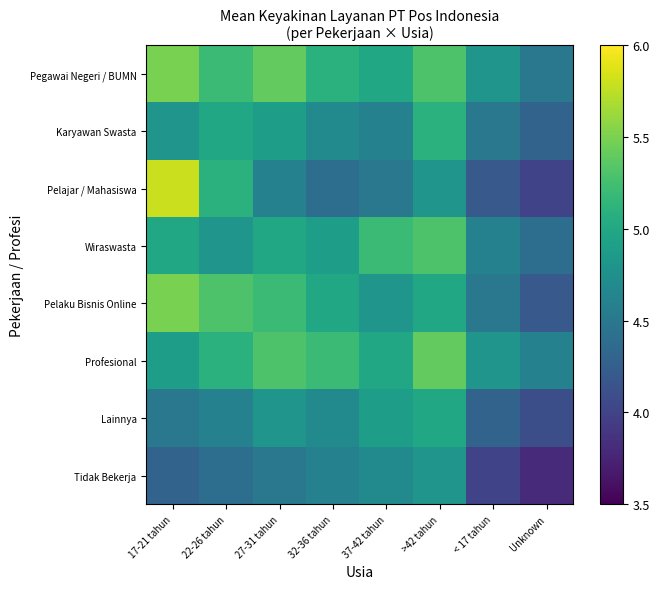

Reading left to right, transcribe all the data shown in this chart.

Pegawai Negeri / BUMN: 17-21 tahun=5.5	22-26 tahun=5.2	27-31 tahun=5.4	32-36 tahun=5.1	37-42 tahun=5.0	>42 tahun=5.3	< 17 tahun=4.8	Unknown=4.5
Karyawan Swasta: 17-21 tahun=4.8	22-26 tahun=5.0	27-31 tahun=4.9	32-36 tahun=4.7	37-42 tahun=4.6	>42 tahun=5.1	< 17 tahun=4.5	Unknown=4.3
Pelajar / Mahasiswa: 17-21 tahun=5.8	22-26 tahun=5.1	27-31 tahun=4.6	32-36 tahun=4.4	37-42 tahun=4.5	>42 tahun=4.8	< 17 tahun=4.2	Unknown=4.0
Wiraswasta: 17-21 tahun=5.0	22-26 tahun=4.8	27-31 tahun=5.0	32-36 tahun=4.9	37-42 tahun=5.2	>42 tahun=5.3	< 17 tahun=4.6	Unknown=4.4
Pelaku Bisnis Online: 17-21 tahun=5.5	22-26 tahun=5.3	27-31 tahun=5.2	32-36 tahun=5.0	37-42 tahun=4.8	>42 tahun=5.0	< 17 tahun=4.5	Unknown=4.2
Profesional: 17-21 tahun=4.9	22-26 tahun=5.1	27-31 tahun=5.3	32-36 tahun=5.2	37-42 tahun=5.0	>42 tahun=5.4	< 17 tahun=4.8	Unknown=4.6
Lainnya: 17-21 tahun=4.5	22-26 tahun=4.6	27-31 tahun=4.8	32-36 tahun=4.7	37-42 tahun=4.9	>42 tahun=5.0	< 17 tahun=4.3	Unknown=4.1
Tidak Bekerja: 17-21 tahun=4.3	22-26 tahun=4.4	27-31 tahun=4.5	32-36 tahun=4.6	37-42 tahun=4.7	>42 tahun=4.8	< 17 tahun=4.0	Unknown=3.8